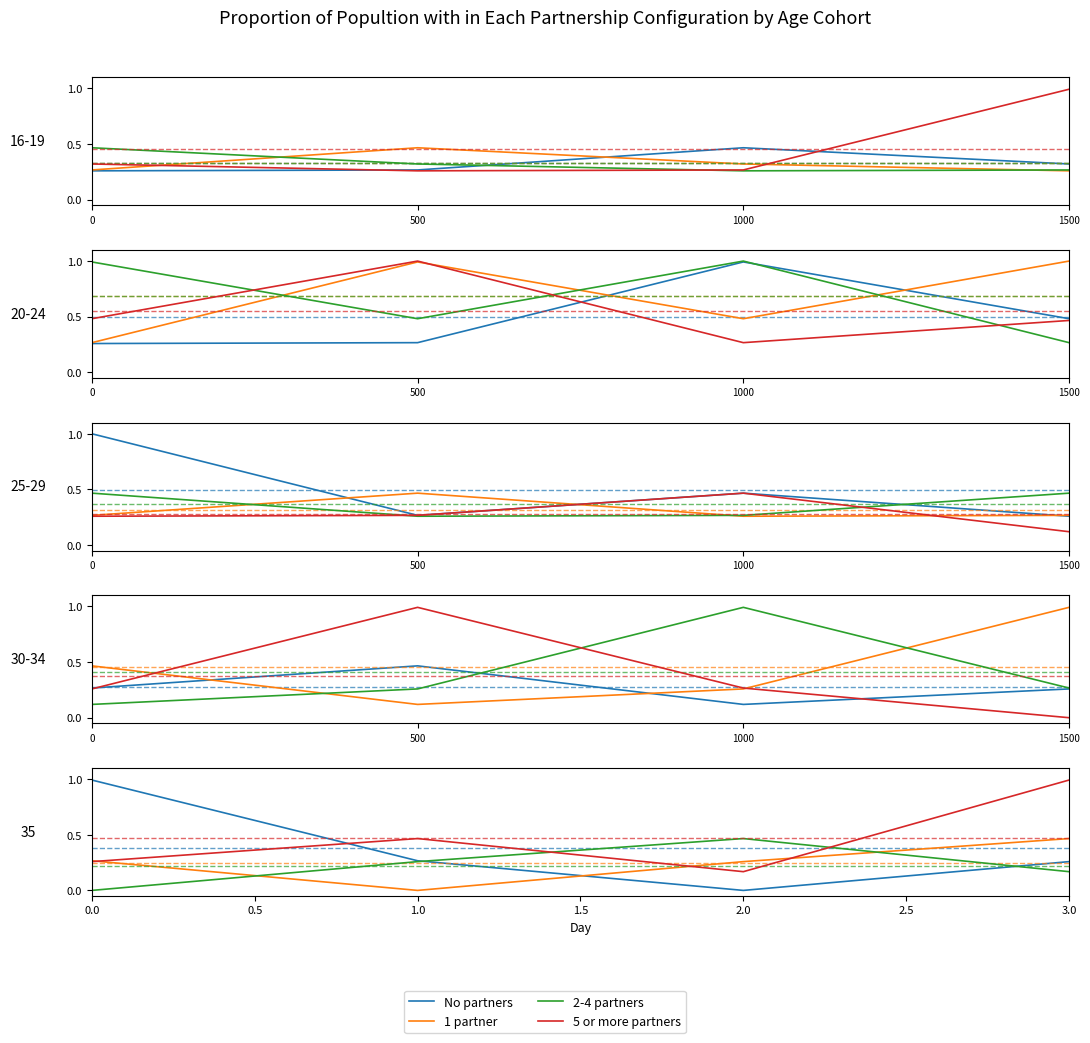

How many distinct data groups are displayed?

4